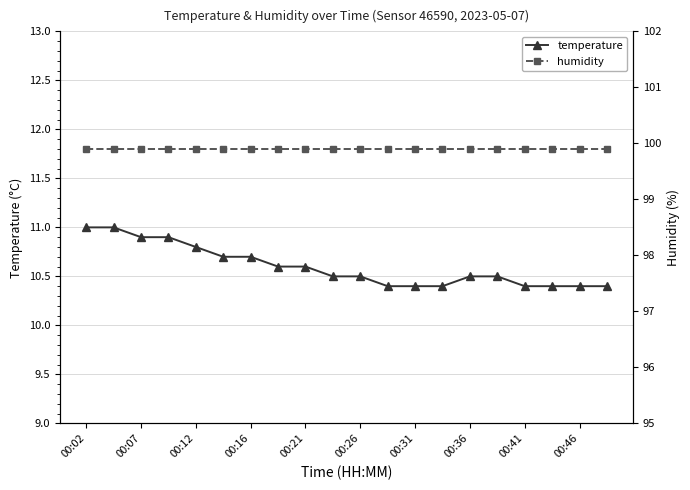

The humidity series shows 148.8 at 11. True or false?

False